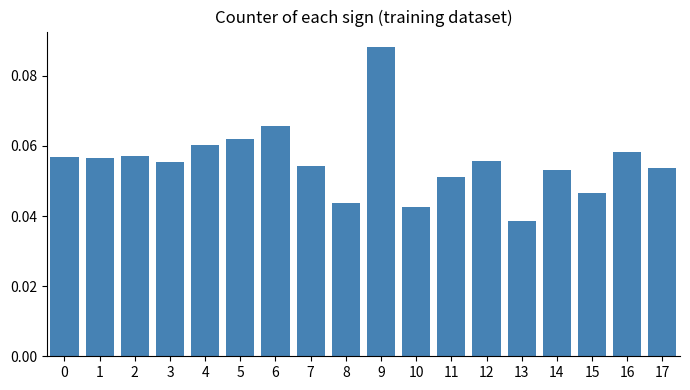

Is it true that the value at 1 is 0.0?

False